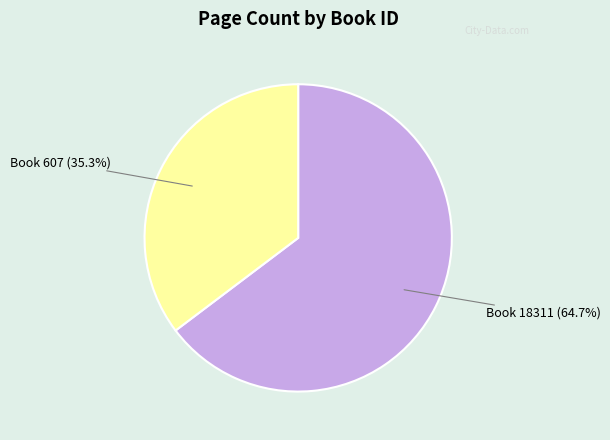

Is there a majority slice in this chart?

Yes